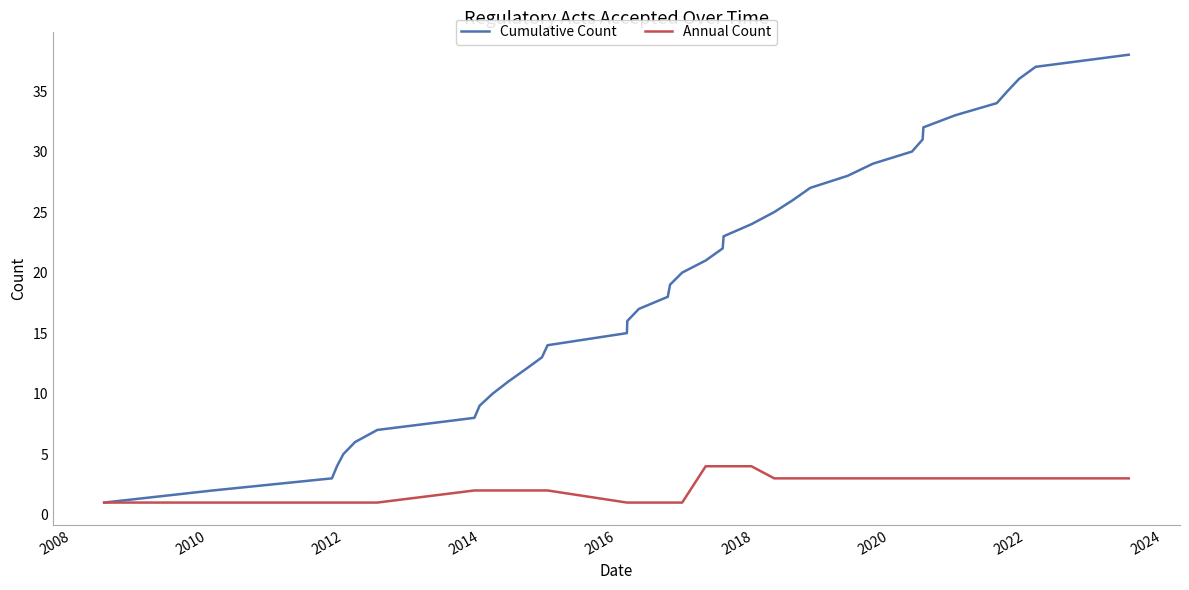

Which series has the widest spread of values?

Cumulative Count